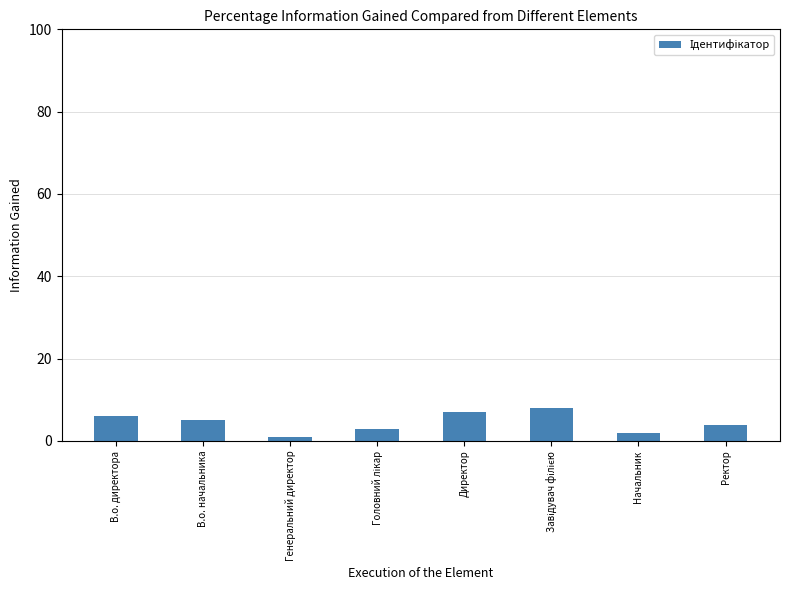

How many data points are less than 5?

4